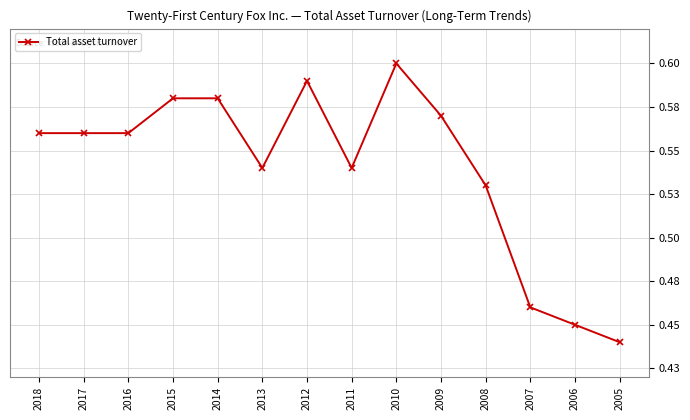

Does the chart have visible grid lines?

Yes